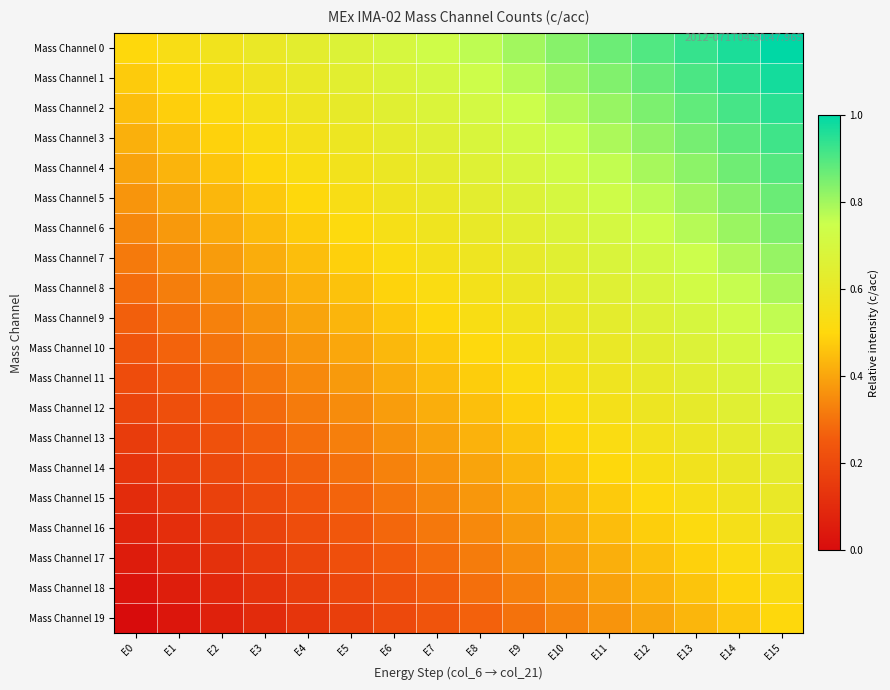

How many data points does each series have?

16